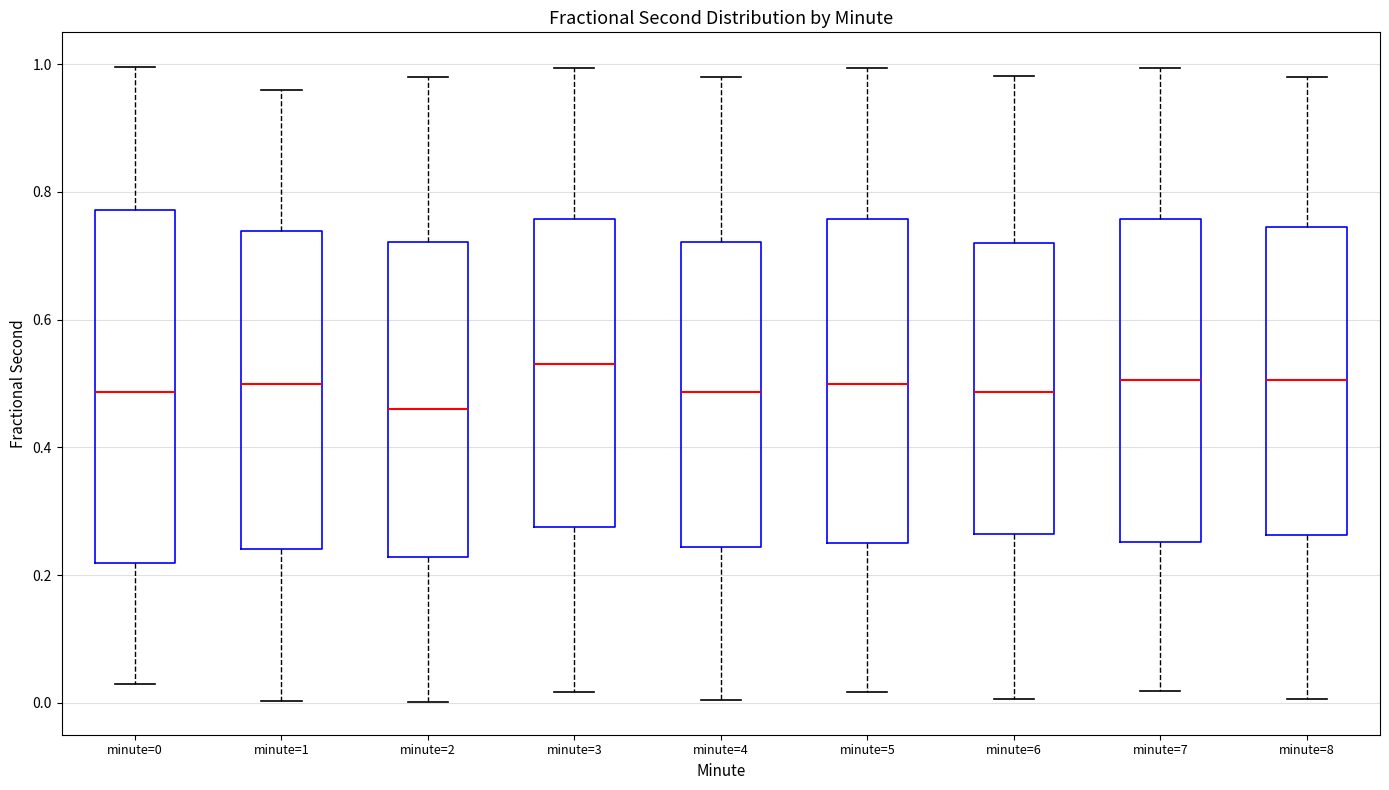

Comparing the boxes themselves (not the whiskers), which one is the tallest?

minute=0